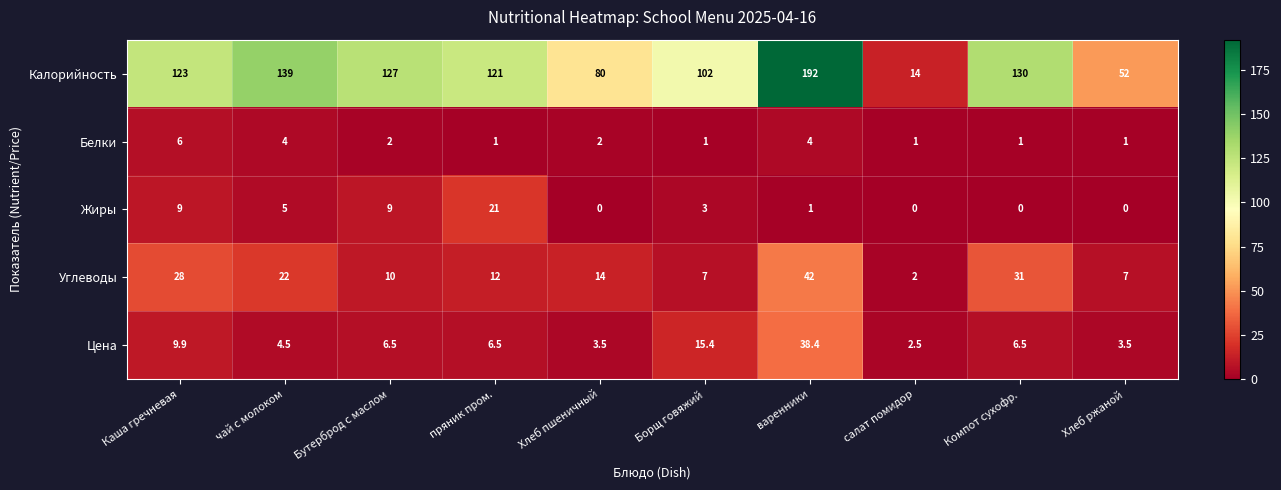

The Цена series shows 2.9 at чай с молоком. True or false?

False